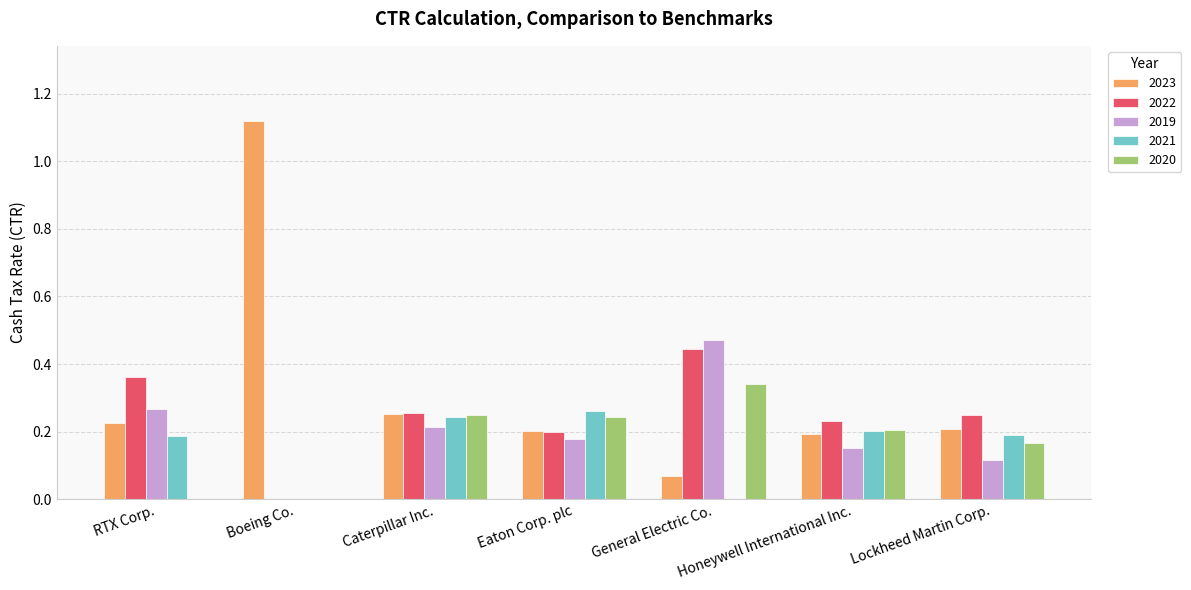

Which series has the largest total across all categories?

2023